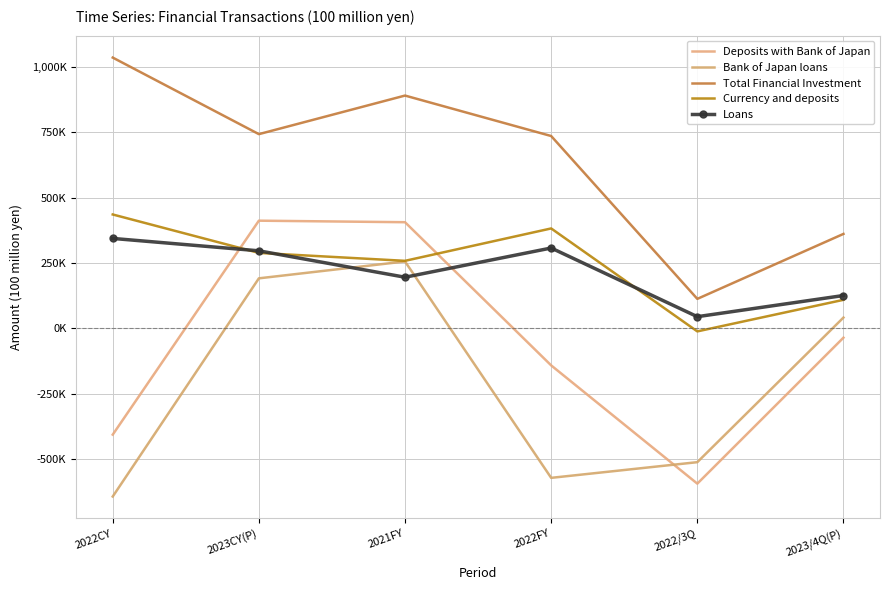

Does the chart have visible grid lines?

Yes